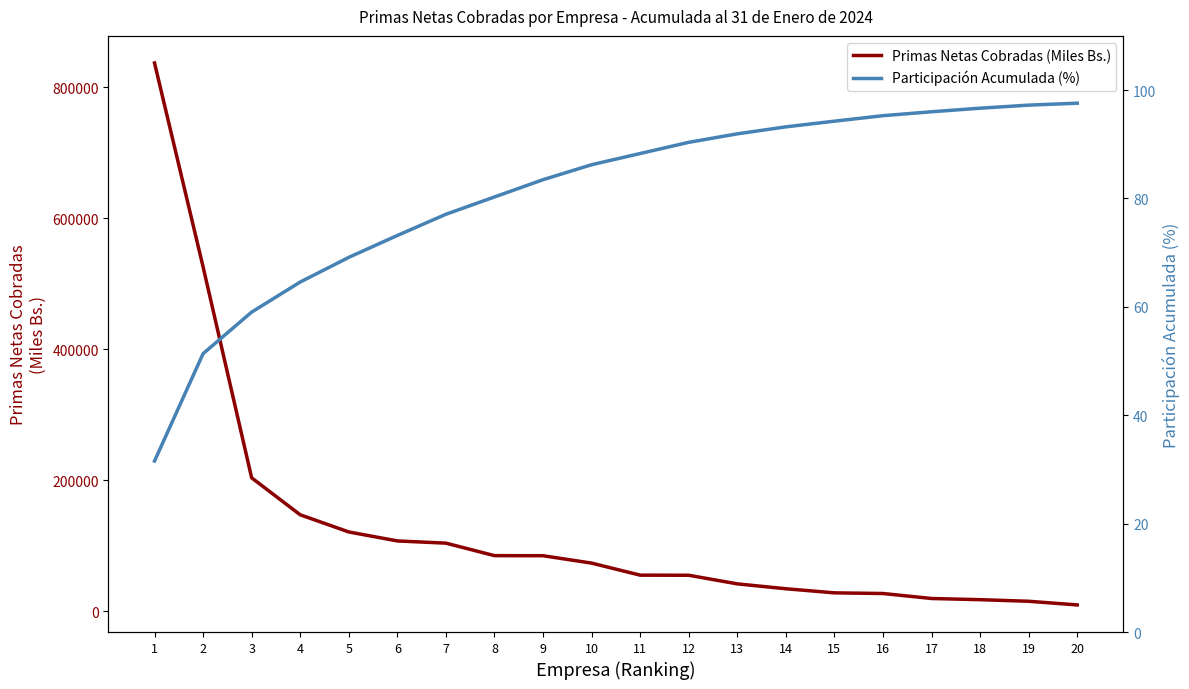

Does the chart display data point markers on the line(s)?

No